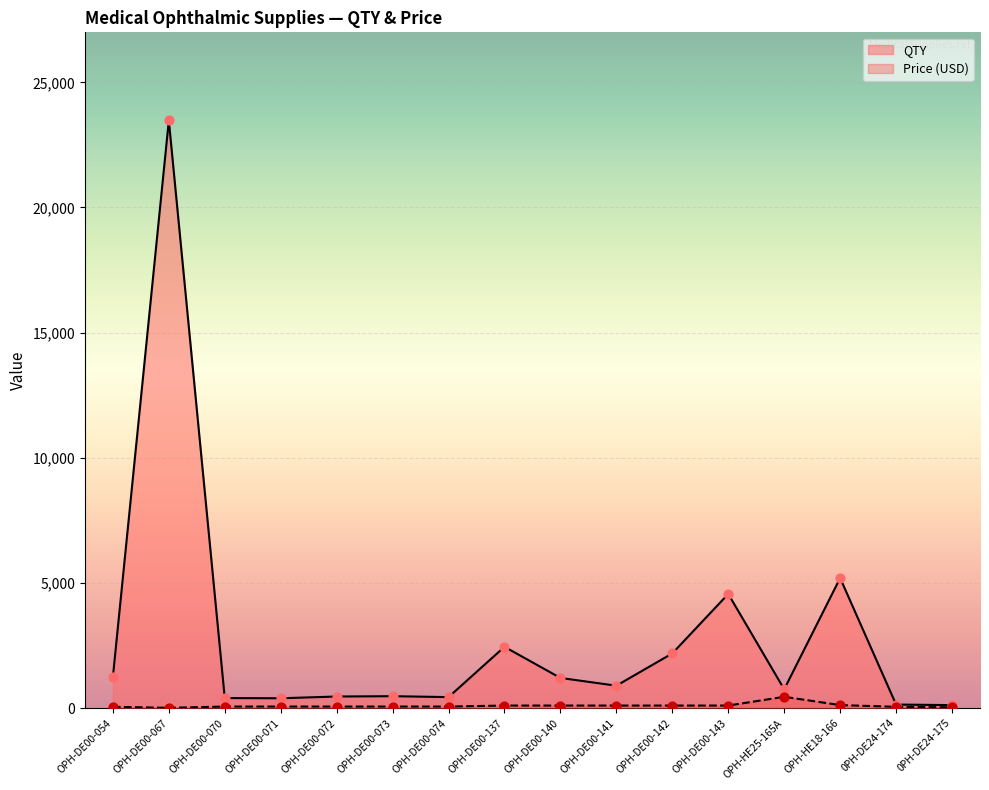

At which category is the sum across all series the highest?

OPH-DE00-067